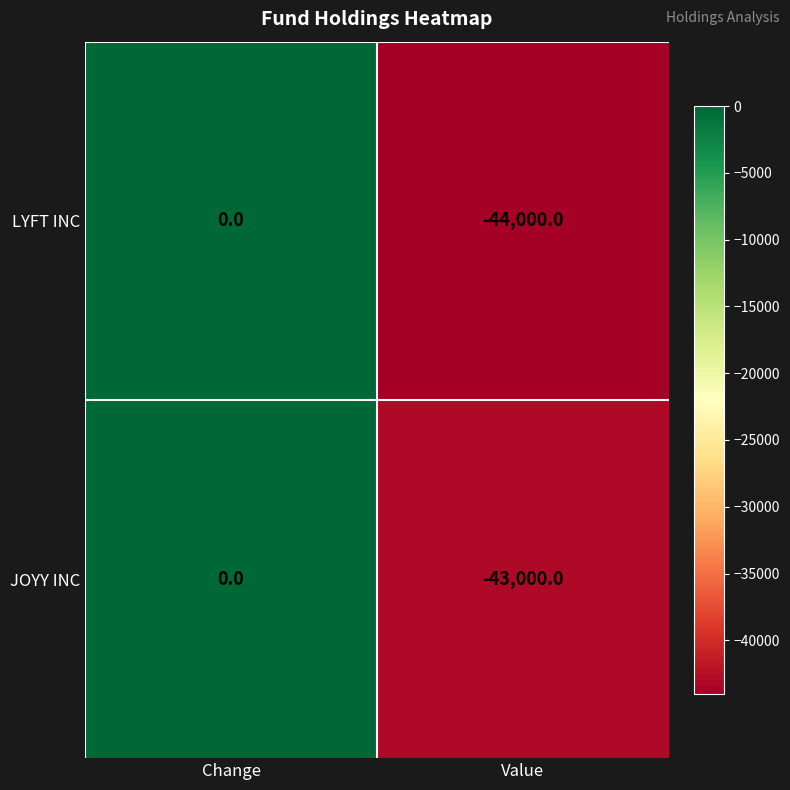

What is the sum of all LYFT INC values?

-44000